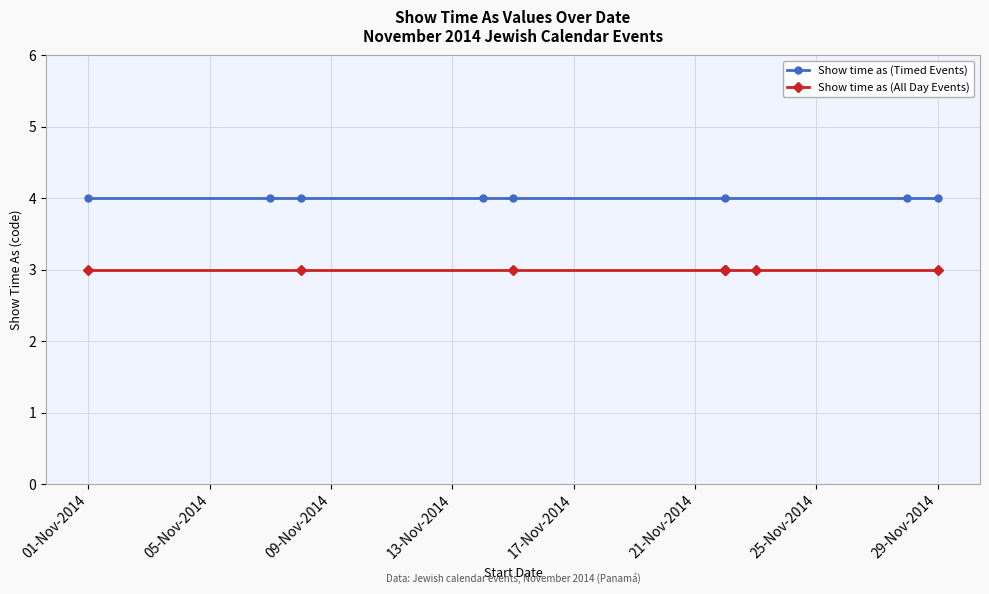

What is the difference between the highest and lowest values at 25-Nov-2014?

1